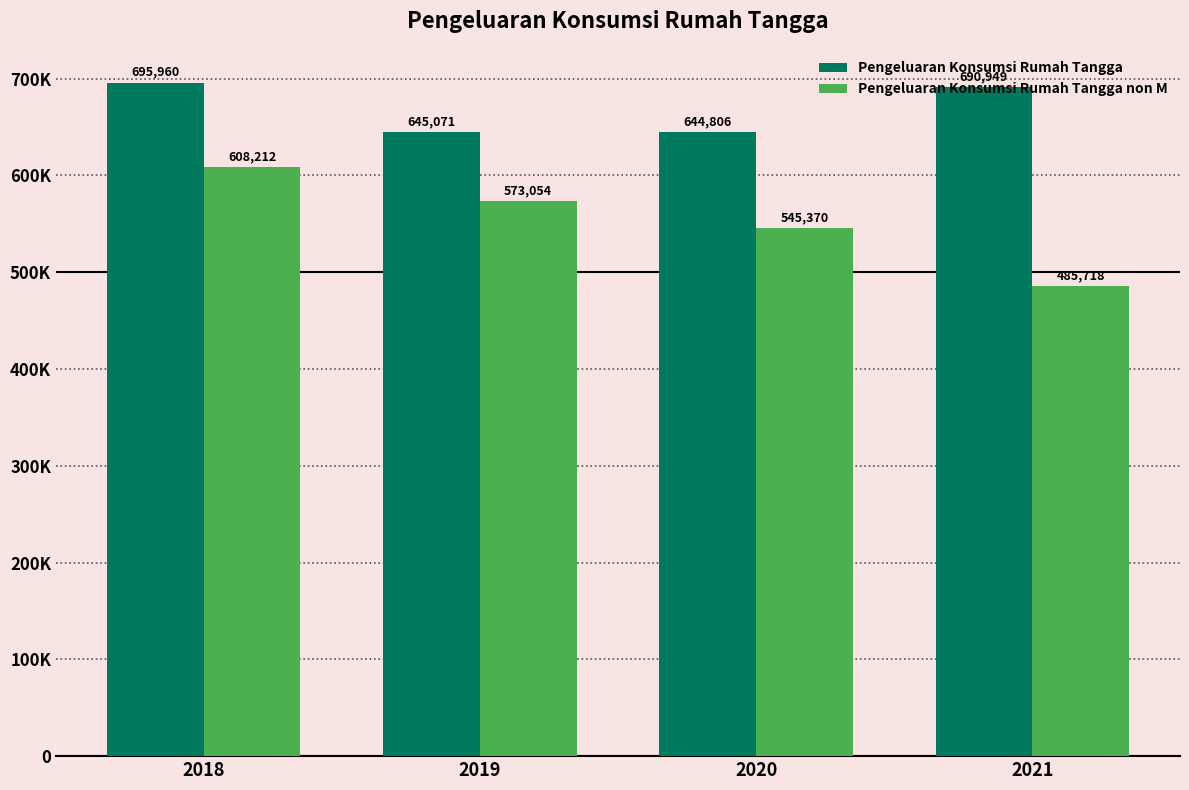

Is the value of Pengeluaran Konsumsi Rumah Tangga at 2020 greater than the value of Pengeluaran Konsumsi Rumah Tangga non M at 2020?

Yes